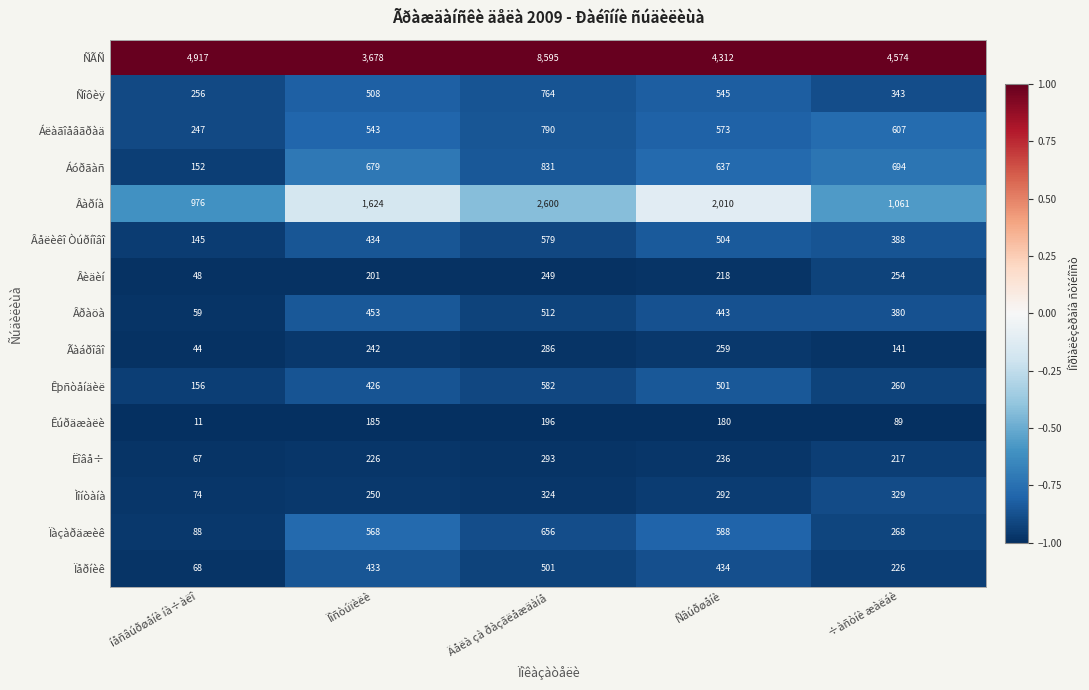

What is the difference between the maximum and second lowest values in the Âàðíà series?

1539